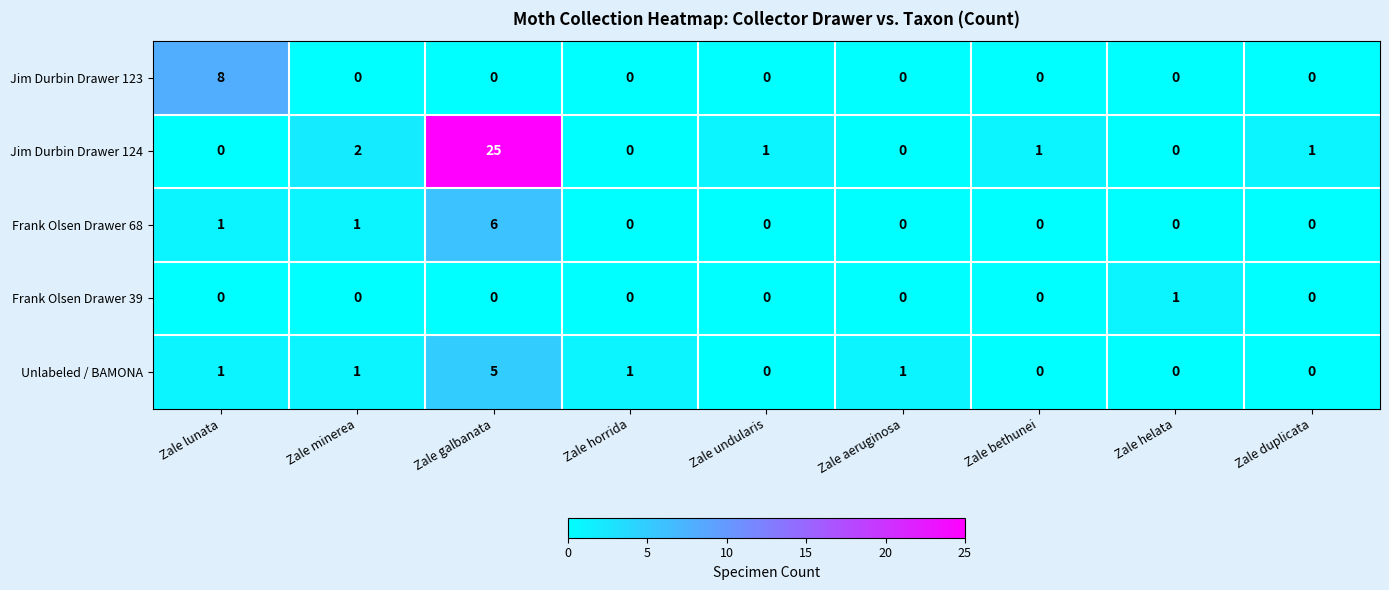

What is the difference between the maximum and second lowest values in the Jim Durbin Drawer 123 series?

8